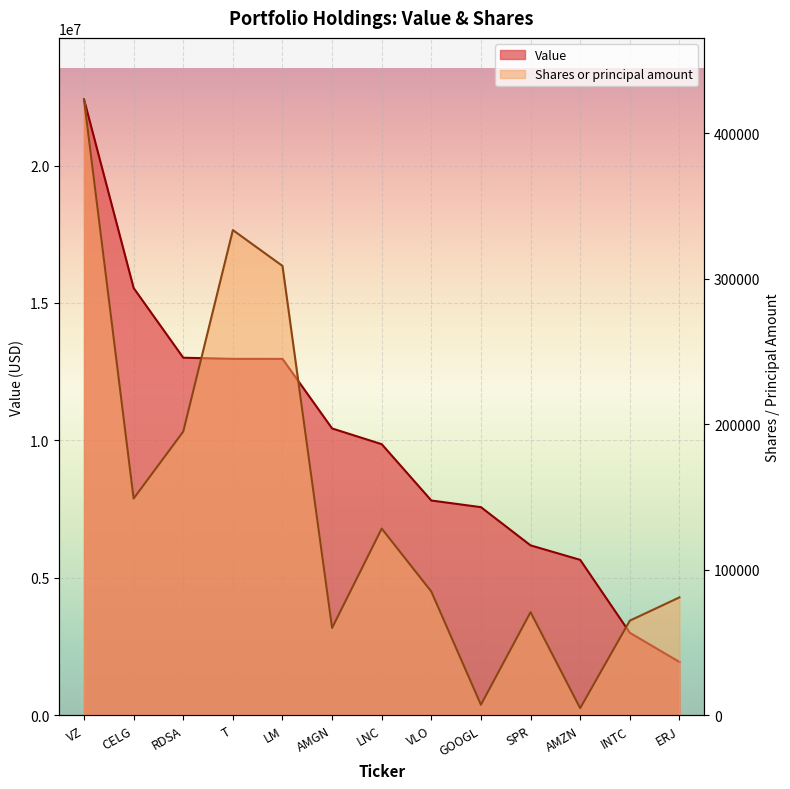

What position from the left is SPR?

10